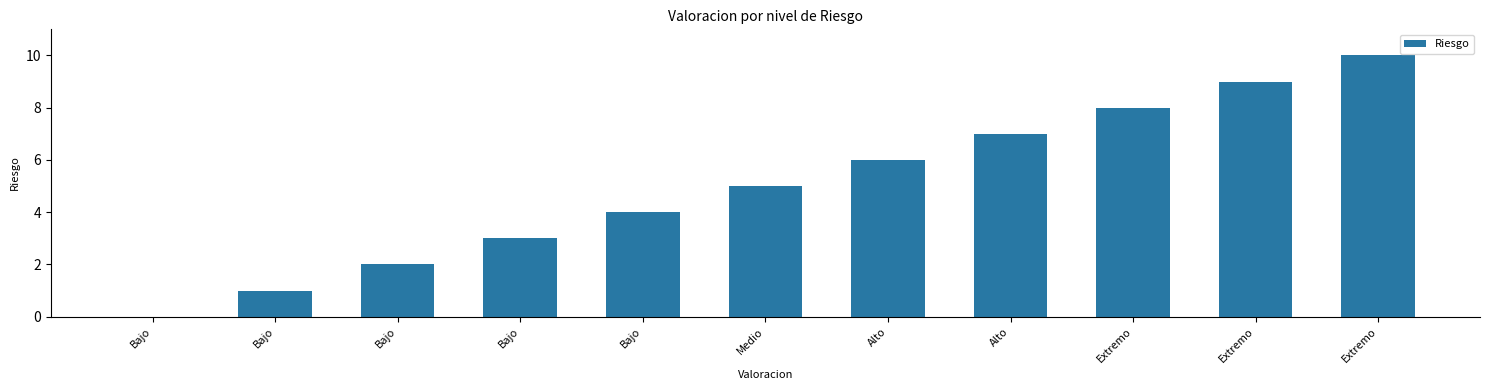

Between Medio and Bajo, which is larger?

Medio